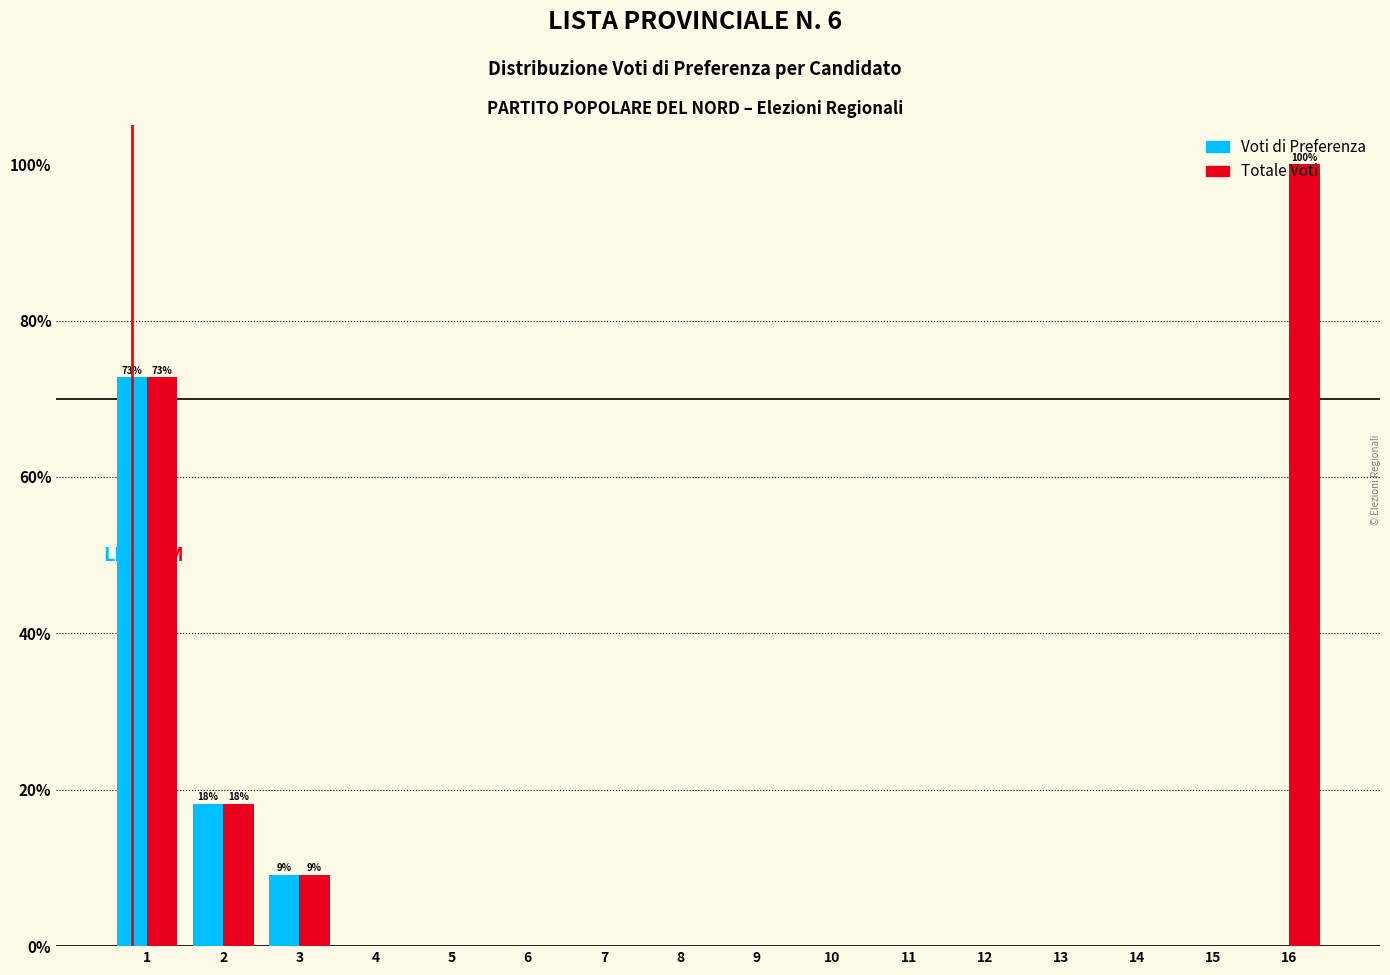

What are all the series names shown in the legend?

Voti di Preferenza, Totale Voti